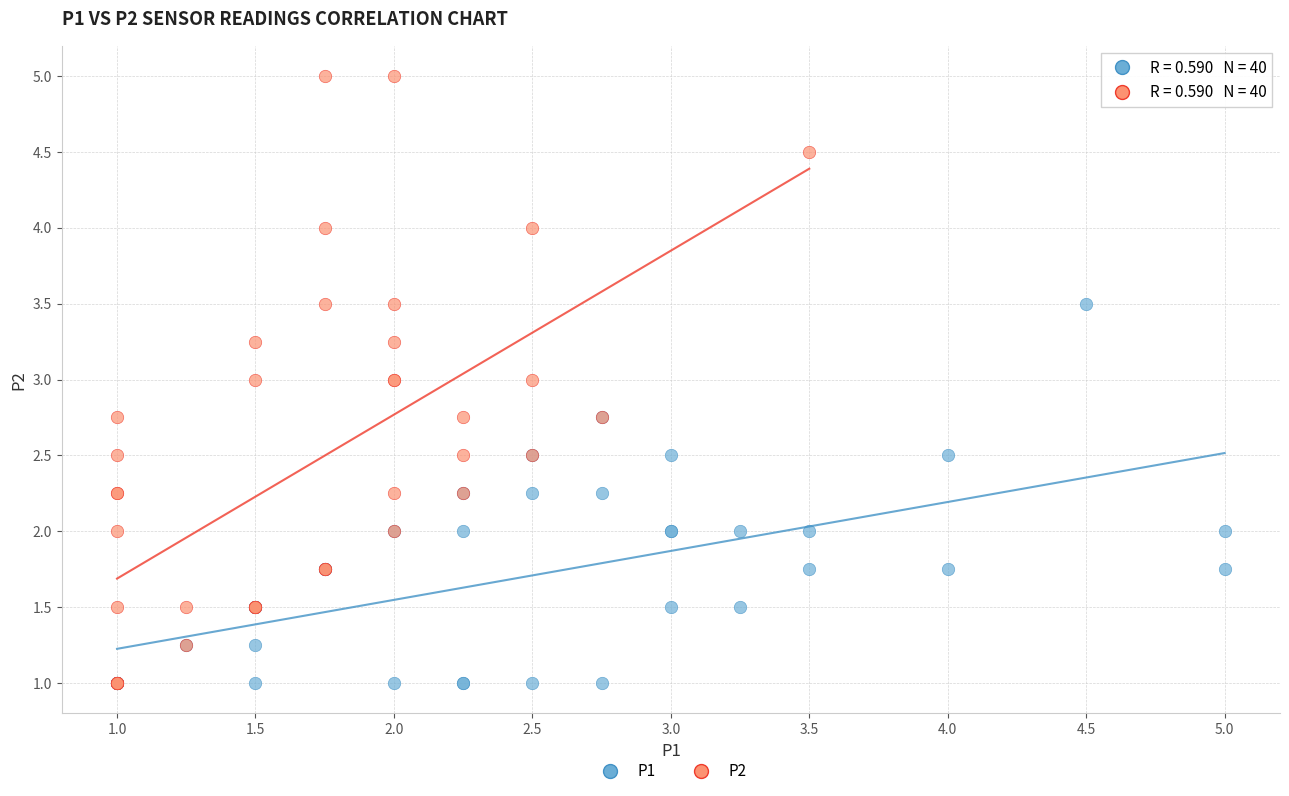

Which series reaches the maximum Y coordinate?

P2